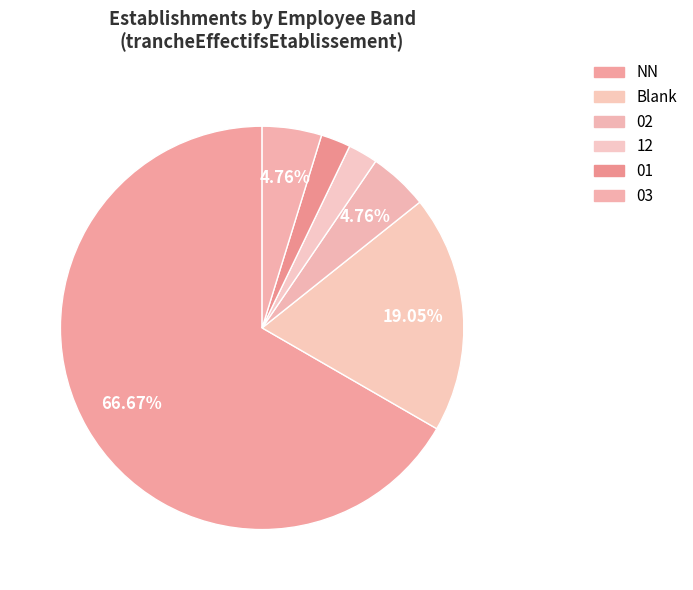

Is 02 the majority of the pie?

No